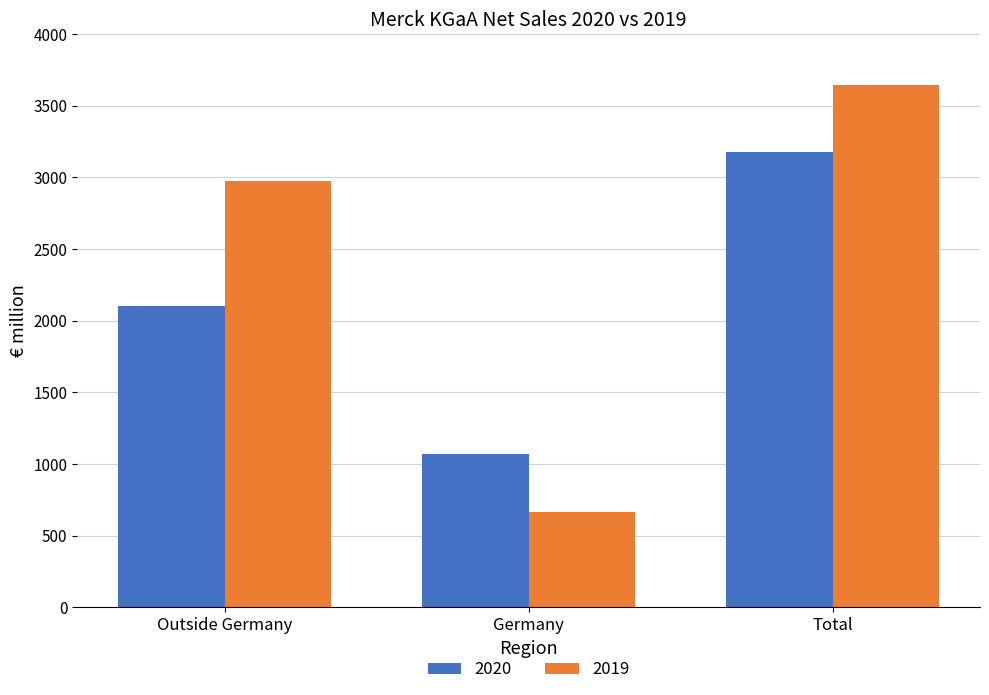

Which series has the largest total across all categories?

2019